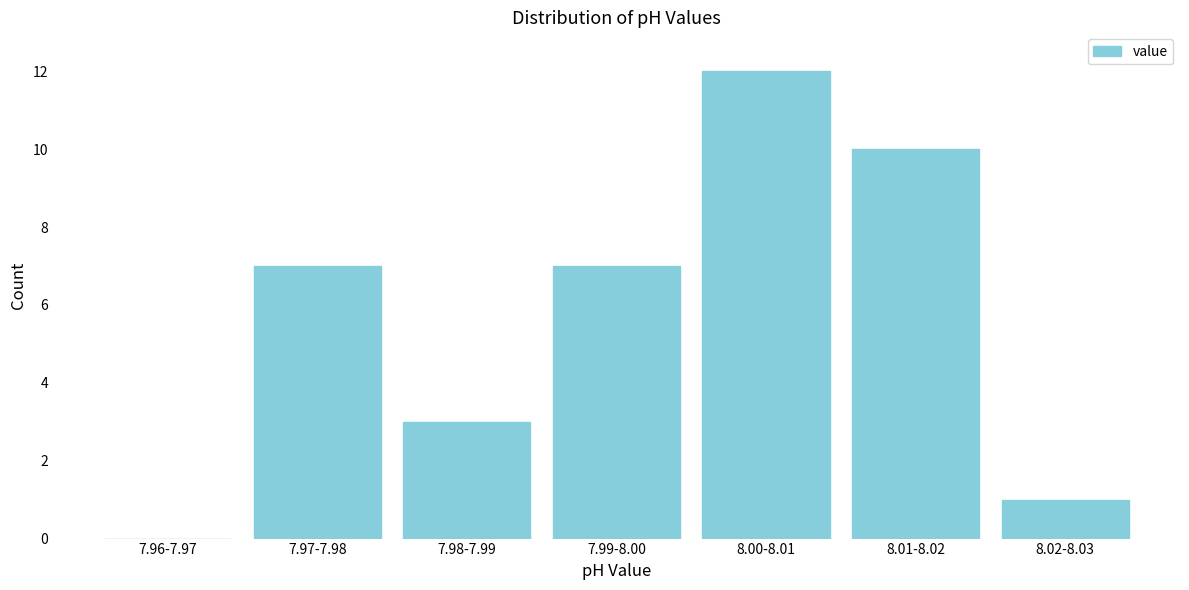

Reading right to left, transcribe all the data shown in this chart.

8.02-8.03=1	8.01-8.02=10	8.00-8.01=12	7.99-8.00=7	7.98-7.99=3	7.97-7.98=7	7.96-7.97=0